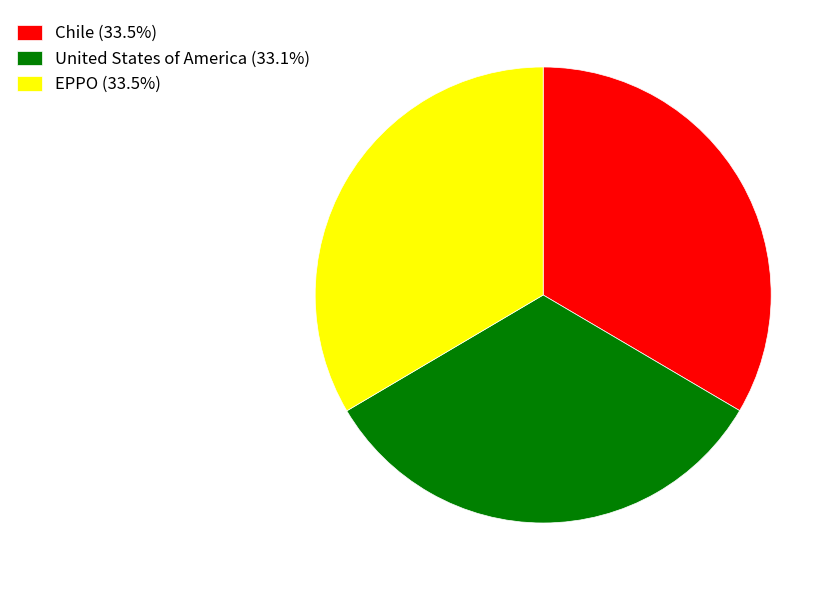

How many segments does this pie chart have?

3